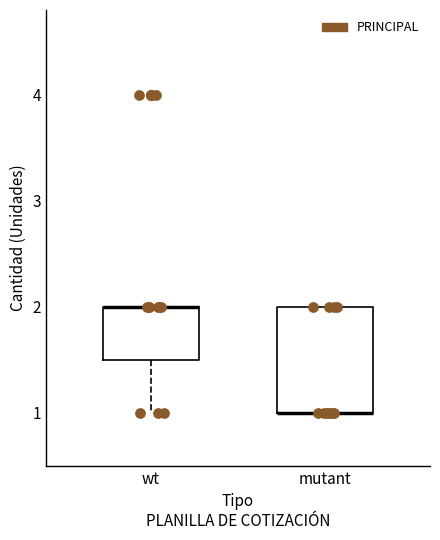

Reading left to right, transcribe this box plot: for each box, give where its median line is, the range the box spans, and where its two whiskers end, as read against the y-axis. The values are not printed on the chart, so give them approximately, as read against the axis.

wt: median 2.0 (drawn on the box's upper edge), box 1.5 to 2.0, whiskers 1.0 to 2.0
mutant: median 1.0 (drawn on the box's lower edge), box 1.0 to 2.0, whiskers 1.0 to 2.0